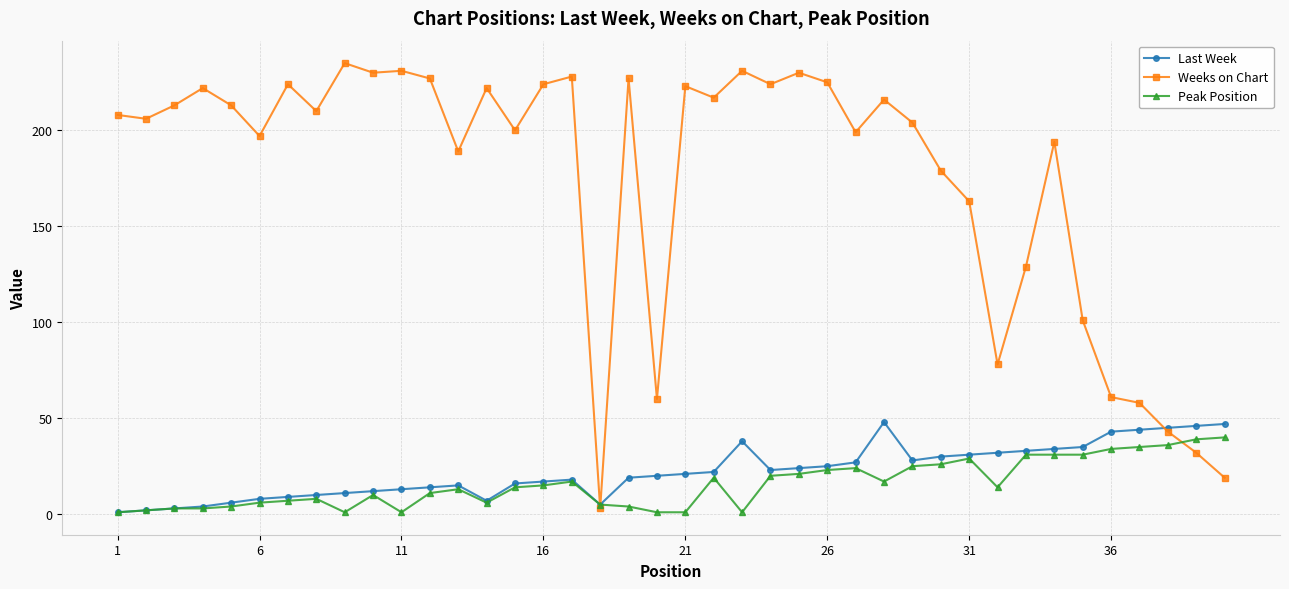

True or false: Last Week has more than 0 points higher than both neighbors.

True